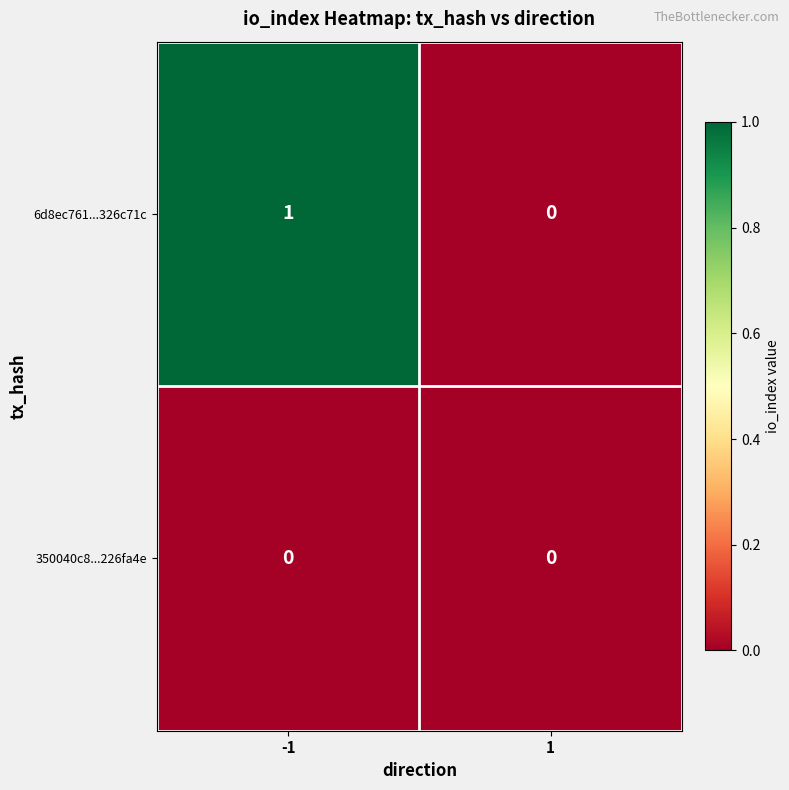

What is the greatest value displayed?

1